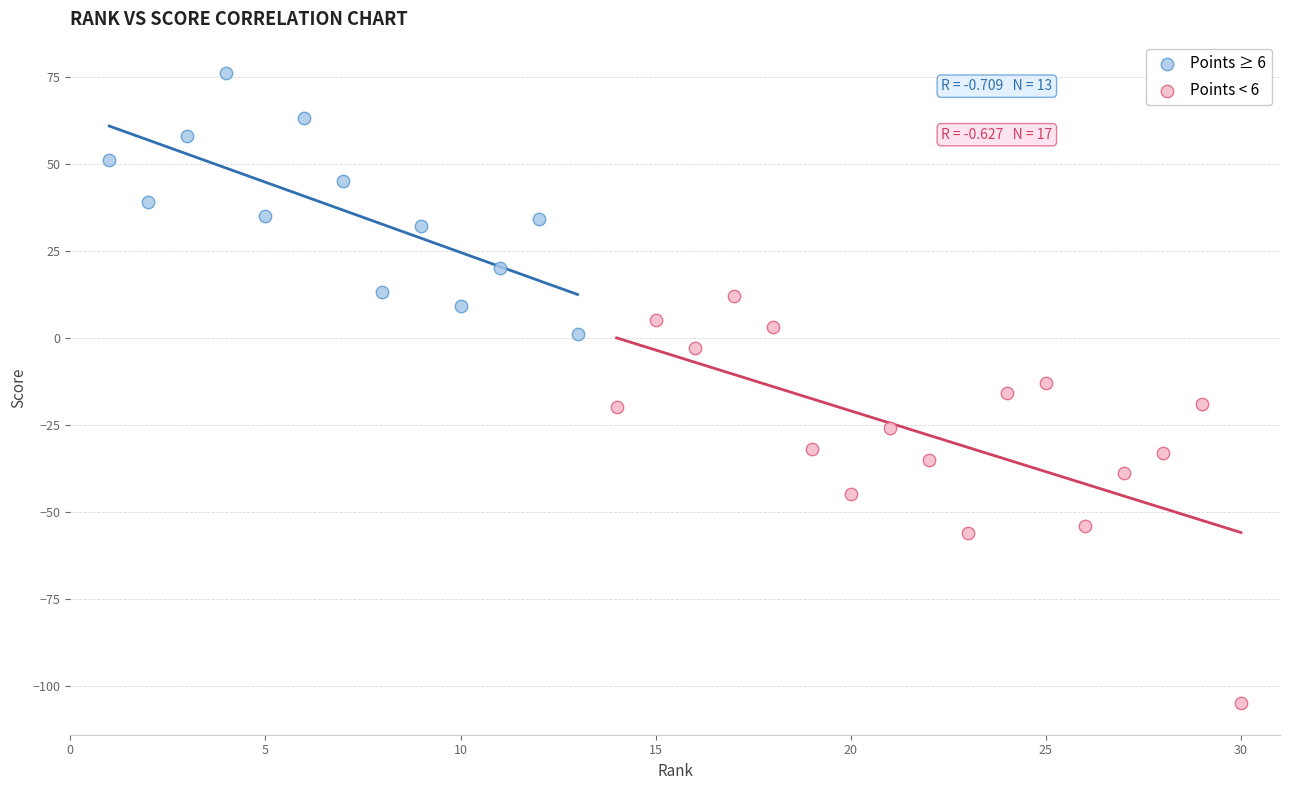

Which series contains the lowest Y value?

Points < 6